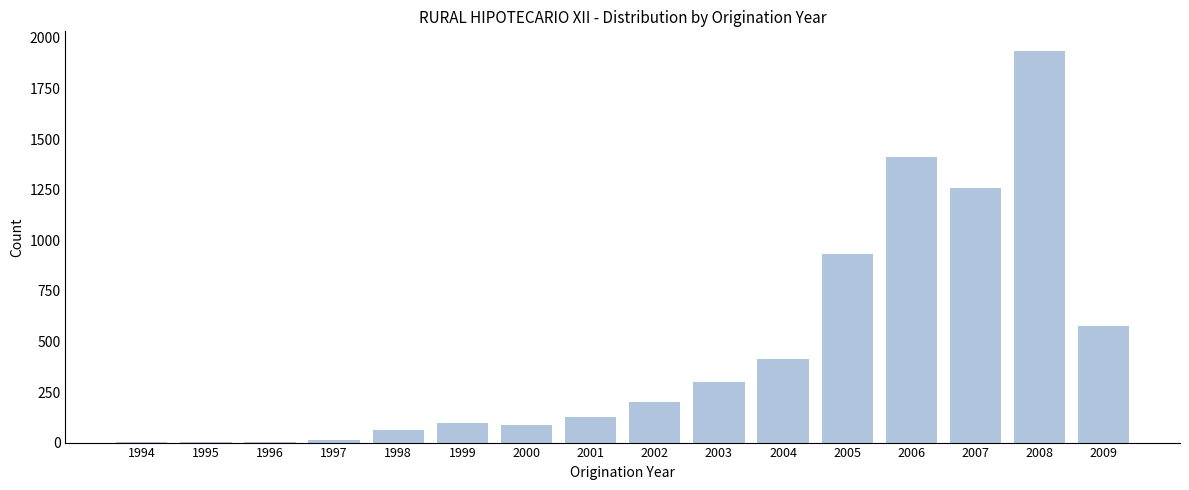

What is the sum of all values?

7427